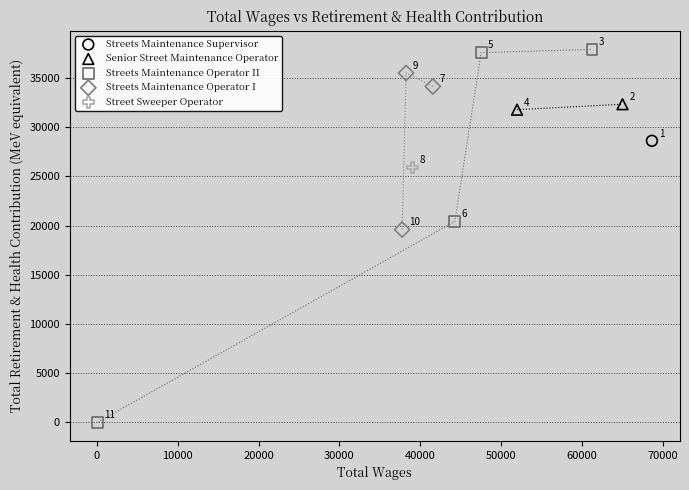

What are all the series names shown in the legend?

Streets Maintenance Supervisor, Senior Street Maintenance Operator, Streets Maintenance Operator II, Streets Maintenance Operator I, Street Sweeper Operator